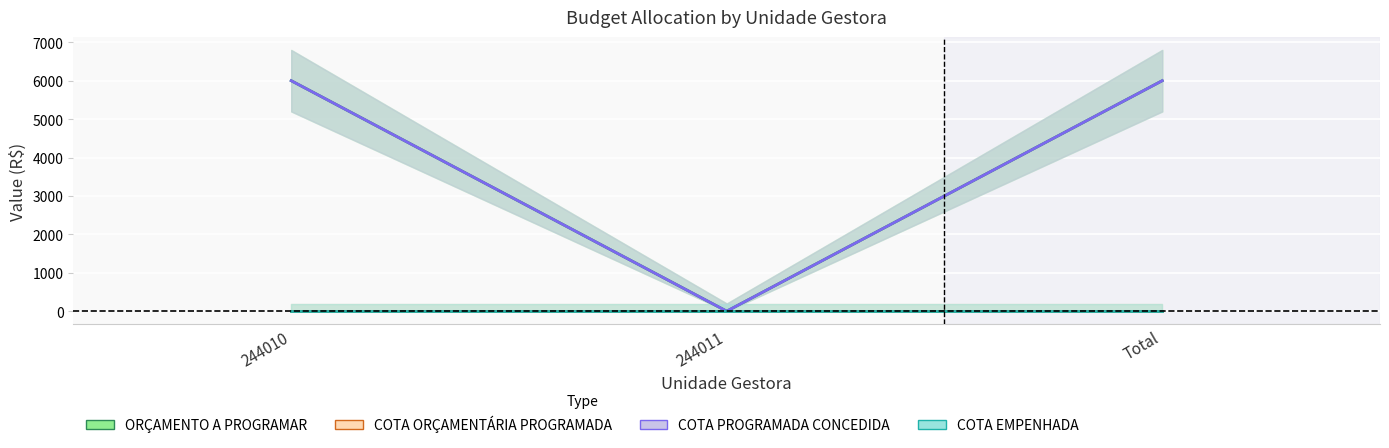

How many COTA PROGRAMADA CONCEDIDA values are between 0 and 6000?

3